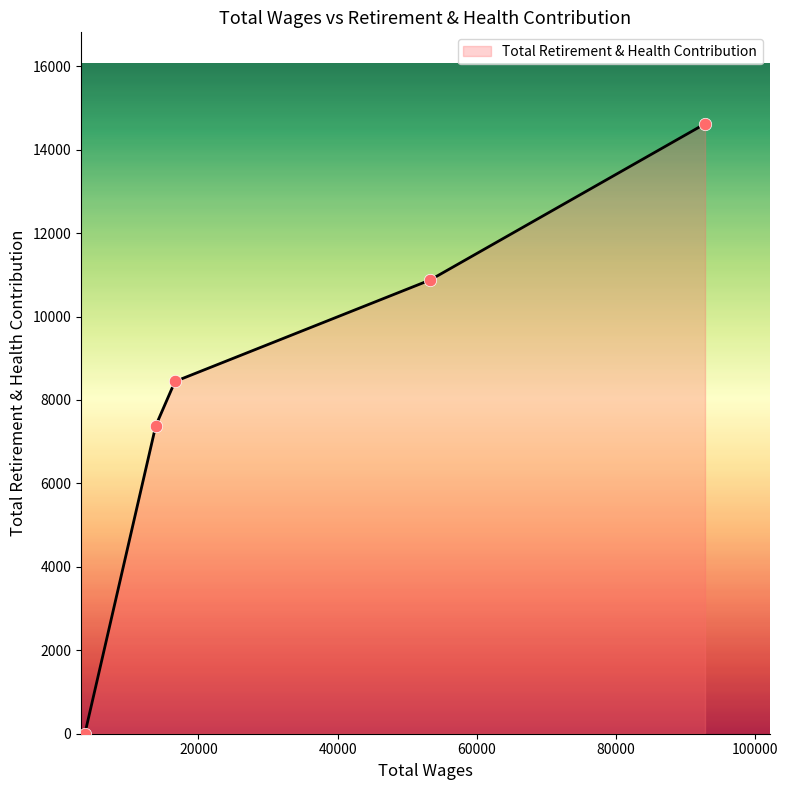

What is the greatest value displayed?

14619